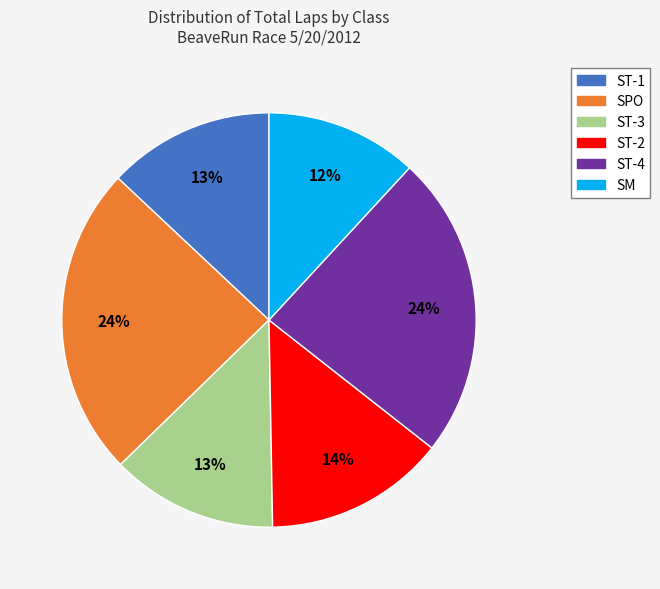

Which category has the smallest portion of the pie?

SM